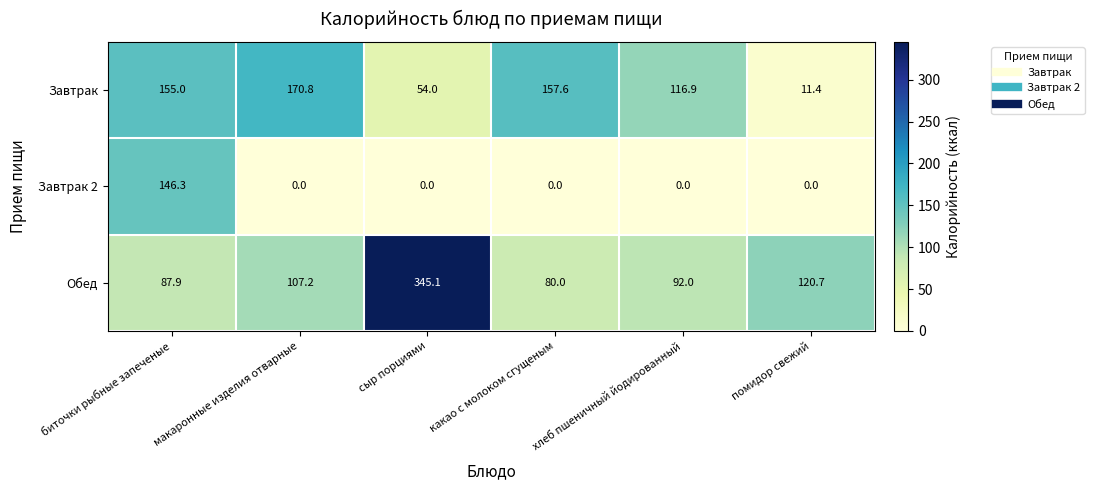

Rank the categories by Обед value from highest to lowest.

сыр порциями, помидор свежий, макаронные изделия отварные, хлеб пшеничный йодированный, биточки рыбные запеченые, какао с молоком сгущеным